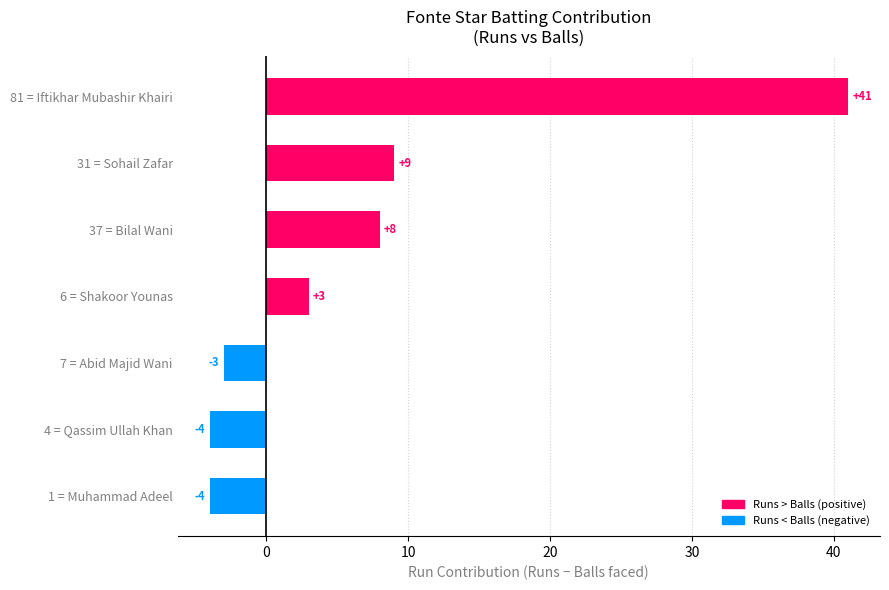

Reading bottom to top, what are all the values shown in this chart?

1 = Muhammad Adeel=-4	4 = Qassim Ullah Khan=-4	7 = Abid Majid Wani=-3	6 = Shakoor Younas=3	37 = Bilal Wani=8	31 = Sohail Zafar=9	81 = Iftikhar Mubashir Khairi=41